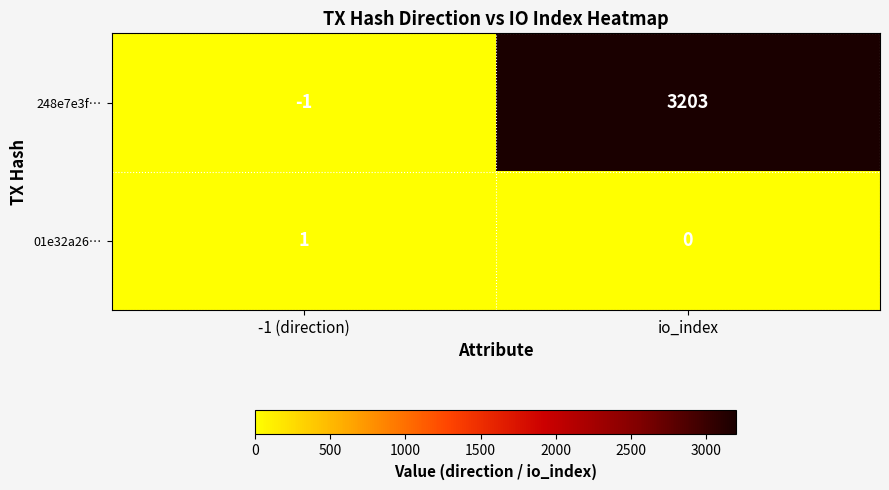

What is the sum of all 248e7e3f… values?

3202